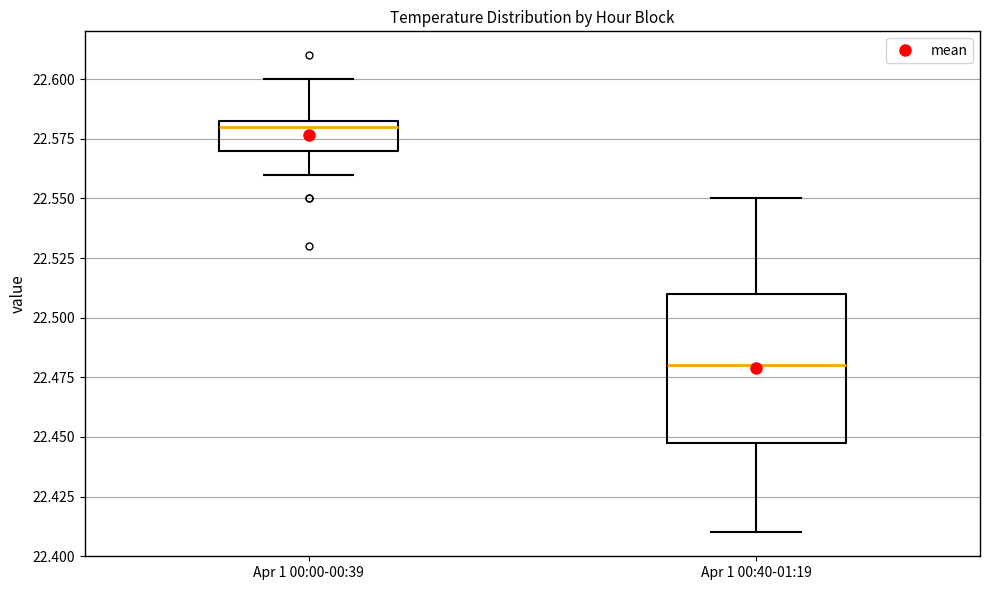

Comparing the boxes themselves (not the whiskers), which one is the tallest?

Apr 1 00:40-01:19